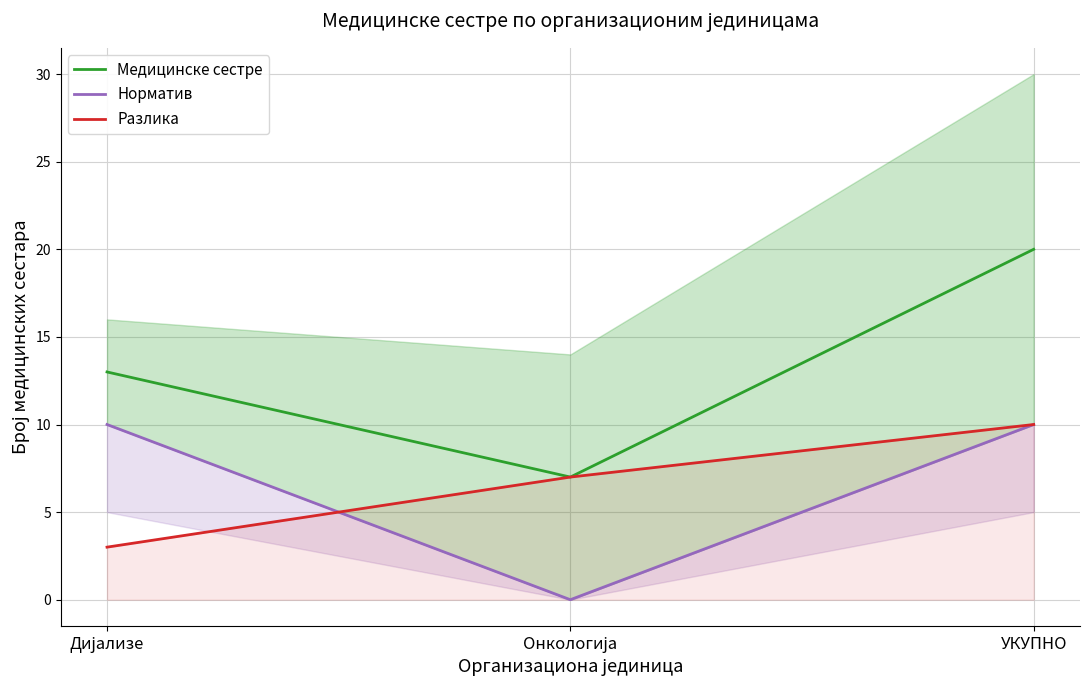

How many data points in Медицинске сестре are above 13?

1